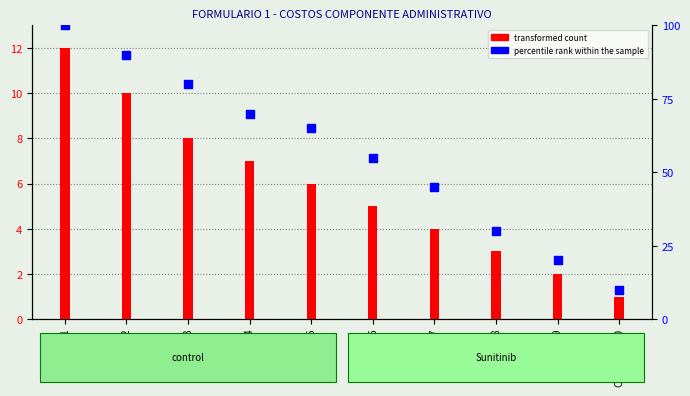

What is the change in value from Categoría 6 to Categoría 10?

-45